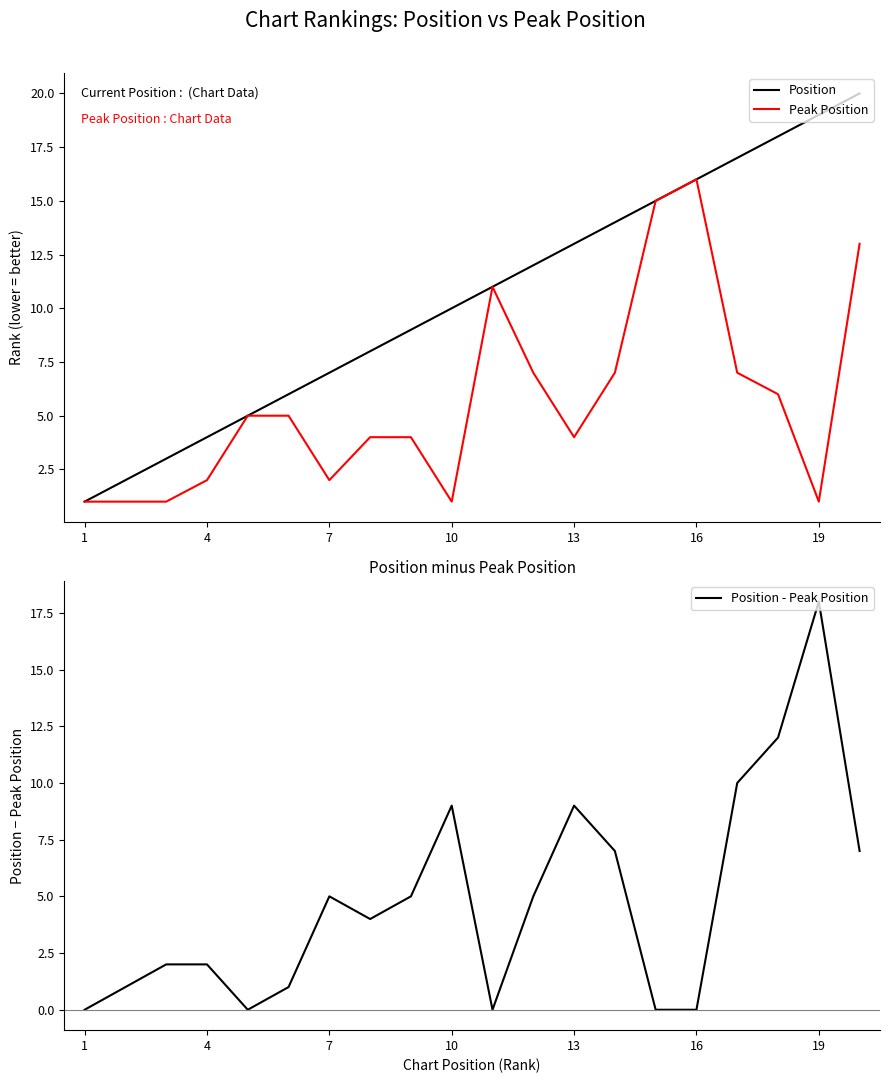

True or false: Peak Position has a value of 2 at 7.

True